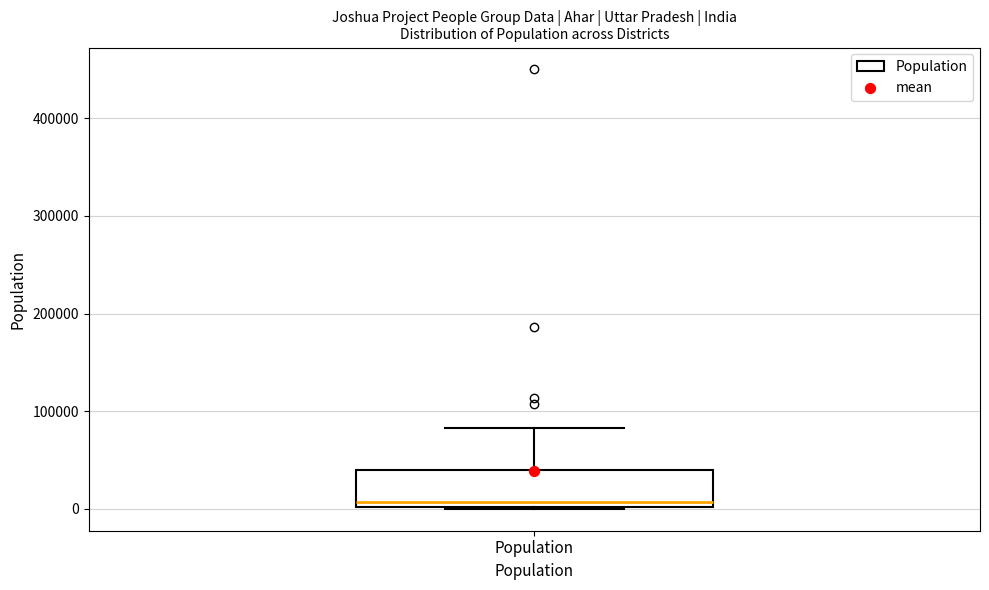

Where does the median line of the box for Population sit on the y-axis? The values are not printed on the chart, so give them approximately, as read against the axis.

10000